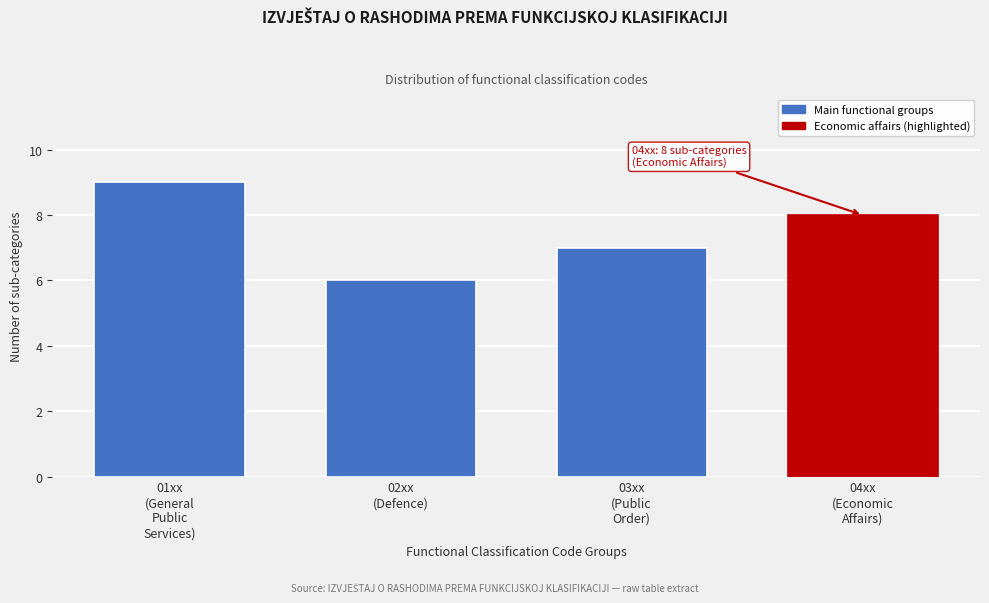

Reading left to right, what are all the values shown in this chart?

9	6	7	8